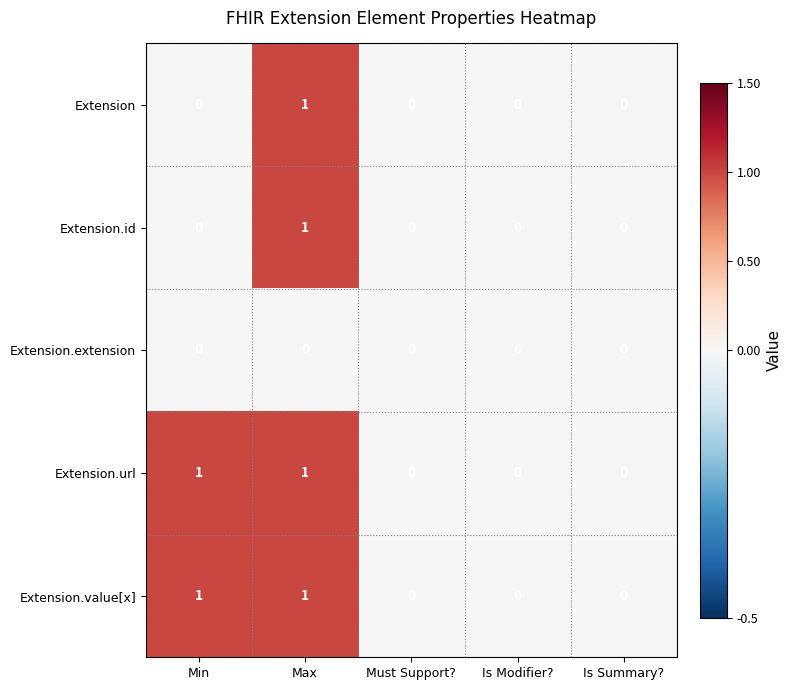

How many Extension.url values are between 0 and 1?

5